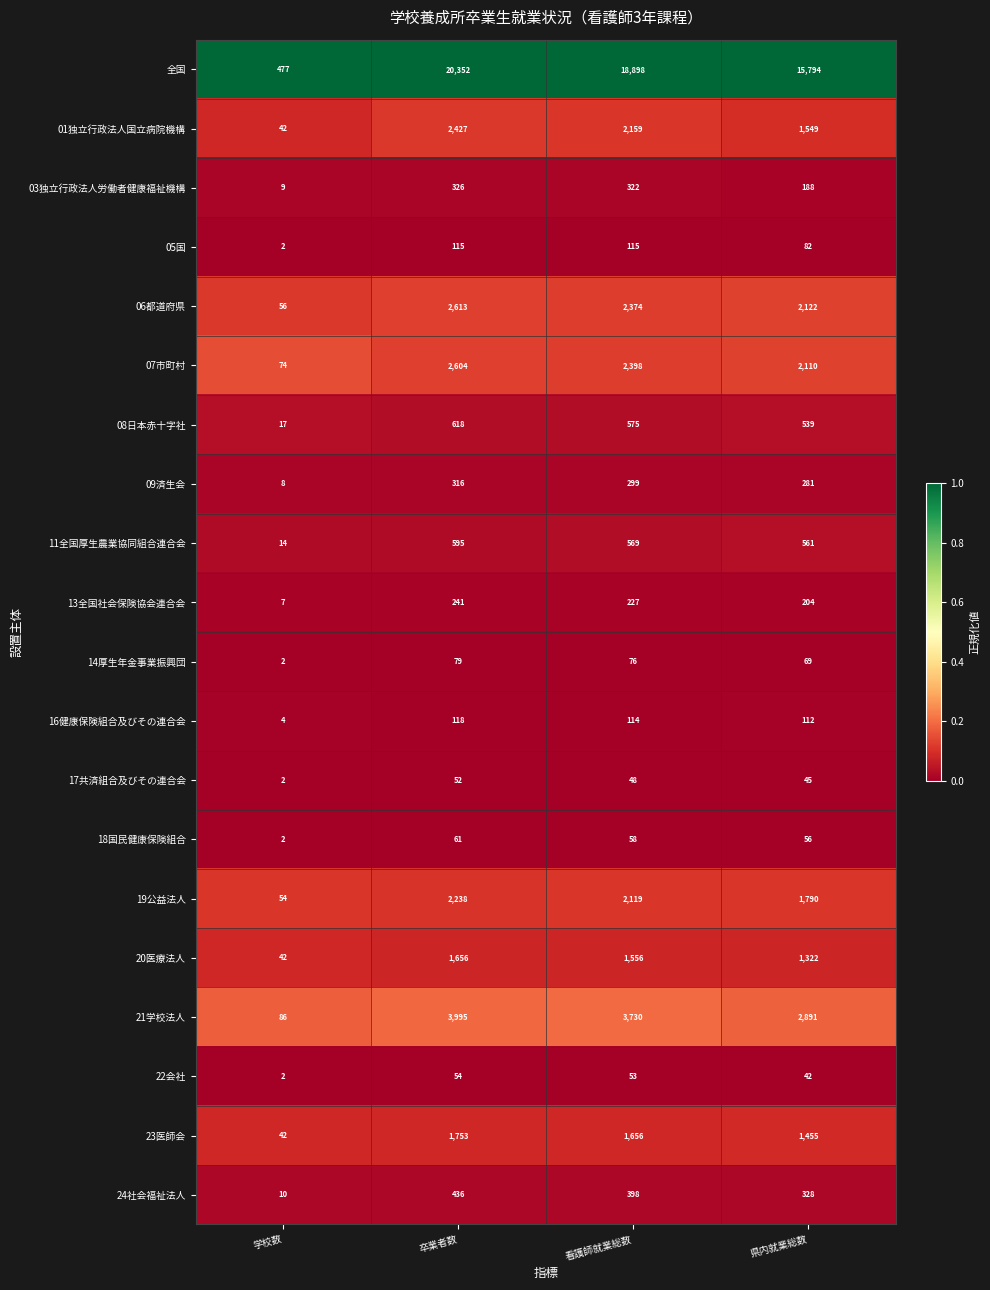

Which series changed the most between 卒業者数 and 県内就業総数?

全国